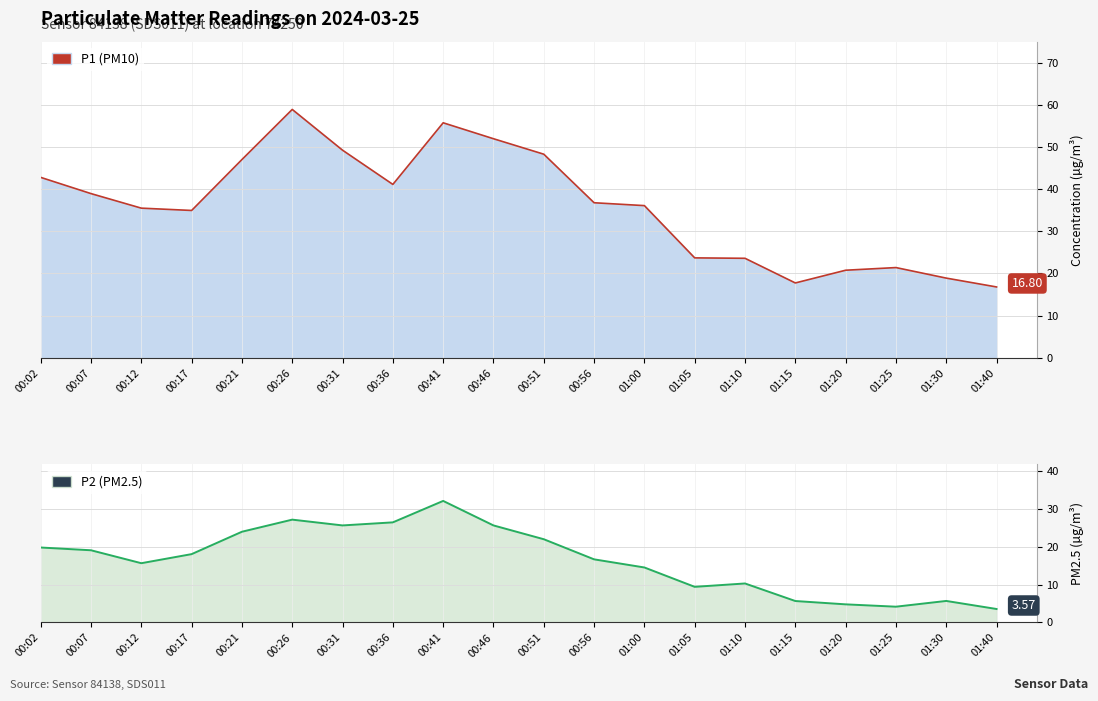

Which series has the widest spread of values?

P1